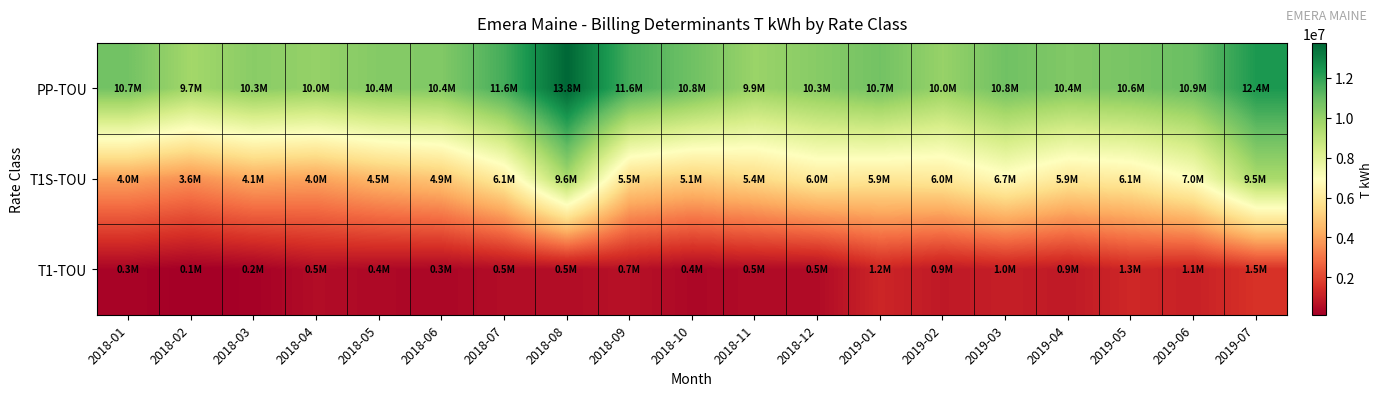

Reading left to right, transcribe all the data shown in this chart.

PP-TOU: 2018-01=10734190	2018-02=9703073	2018-03=10255374	2018-04=10004336	2018-05=10363482	2018-06=10429362	2018-07=11628408	2018-08=13754202	2018-09=11604098	2018-10=10811670	2018-11=9894558	2018-12=10302462	2019-01=10730990	2019-02=9966759	2019-03=10786594	2019-04=10437945	2019-05=10619080	2019-06=10936343	2019-07=12350341
T1S-TOU: 2018-01=3982090	2018-02=3605757	2018-03=4149742	2018-04=4012799	2018-05=4532797	2018-06=4864224	2018-07=6131053	2018-08=9569690	2018-09=5478428	2018-10=5102218	2018-11=5442839	2018-12=6022522	2019-01=5881646	2019-02=5965303	2019-03=6728439	2019-04=5931395	2019-05=6117574	2019-06=6973332	2019-07=9538776
T1-TOU: 2018-01=279231	2018-02=126067	2018-03=195099	2018-04=513706	2018-05=409146	2018-06=347007	2018-07=519932	2018-08=517706	2018-09=651674	2018-10=367087	2018-11=475854	2018-12=466852	2019-01=1219911	2019-02=855238	2019-03=1016923	2019-04=877289	2019-05=1269256	2019-06=1086185	2019-07=1531710